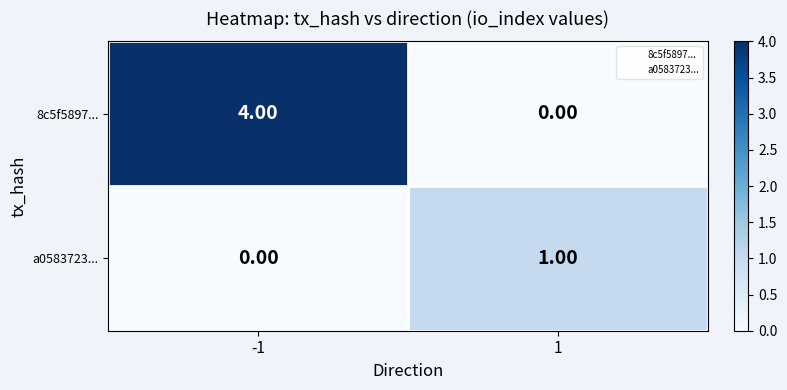

What is the total value across all series at -1?

4